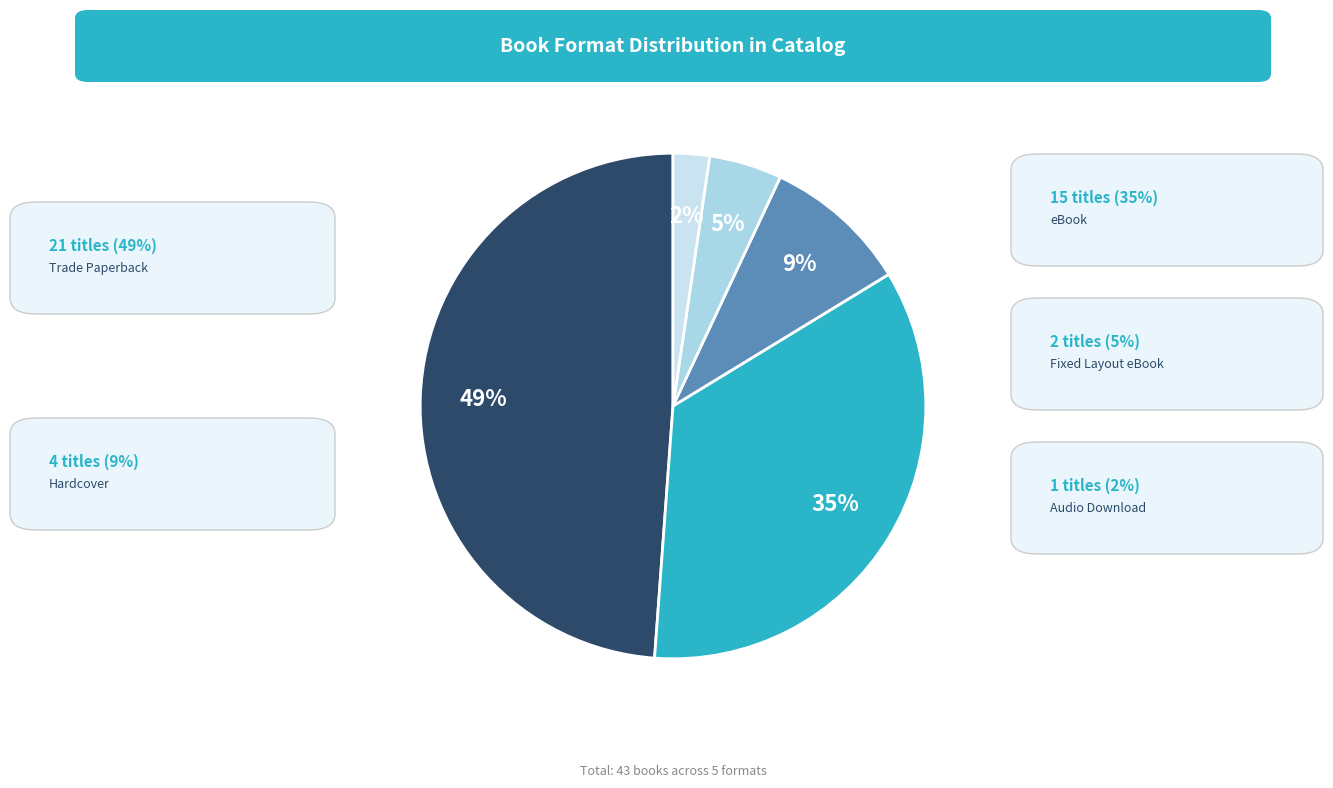

How many slices are in this pie chart?

5